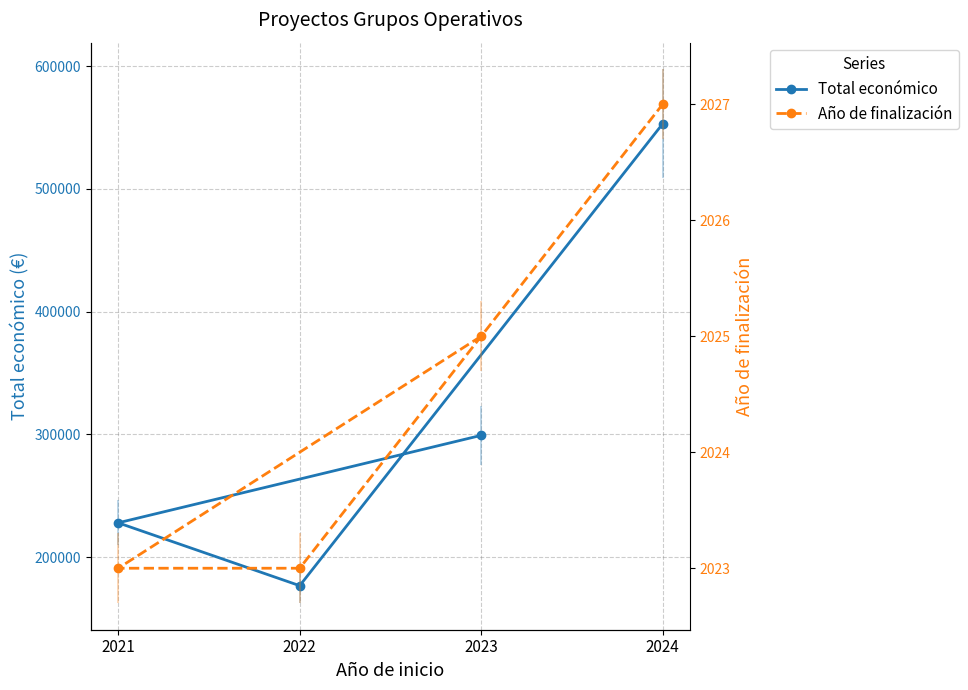

Reading right to left, extract all data points from this chart.

Total económico: 2024=553196	2022=176811	2021=228019	2023=299276
Año de finalización: 2024=2027	2022=2023	2021=2023	2023=2025